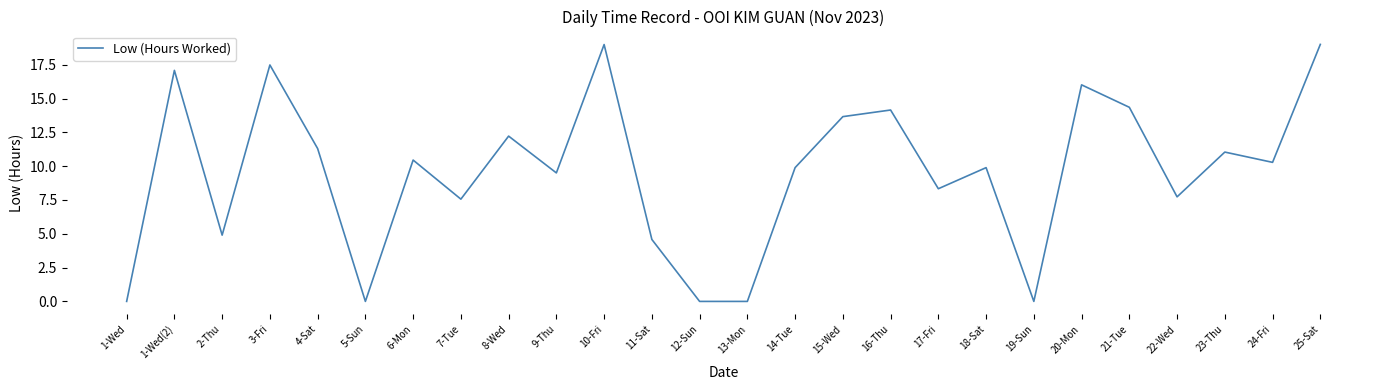

What is the change in value from 15-Wed to 22-Wed?

-5.9